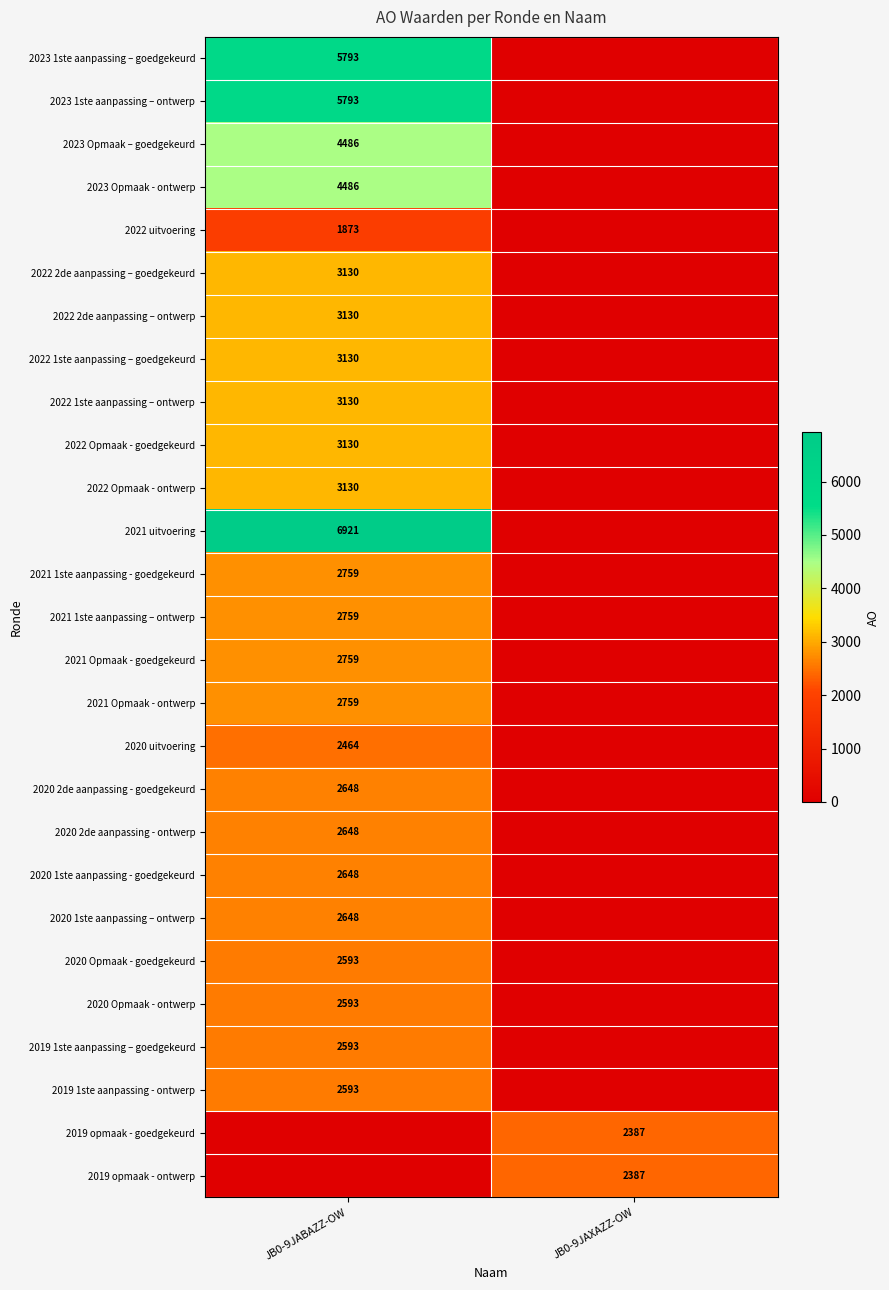

The 2020 uitvoering series shows 1617 at JB0-9JABAZZ-OW. True or false?

False